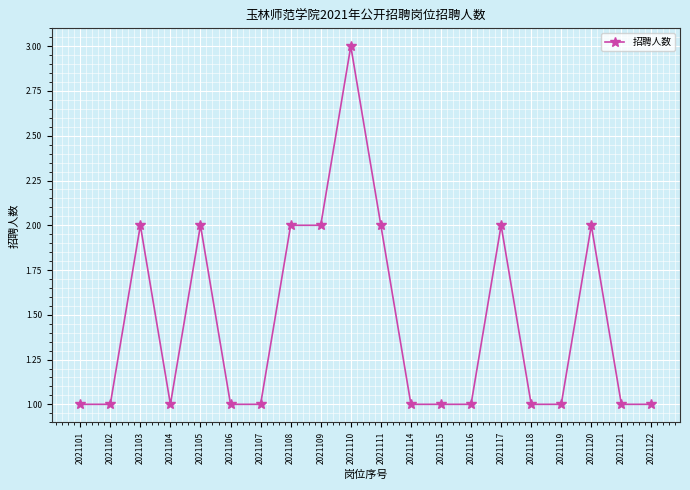

True or false: there are more than 0 points higher than both neighbors.

True